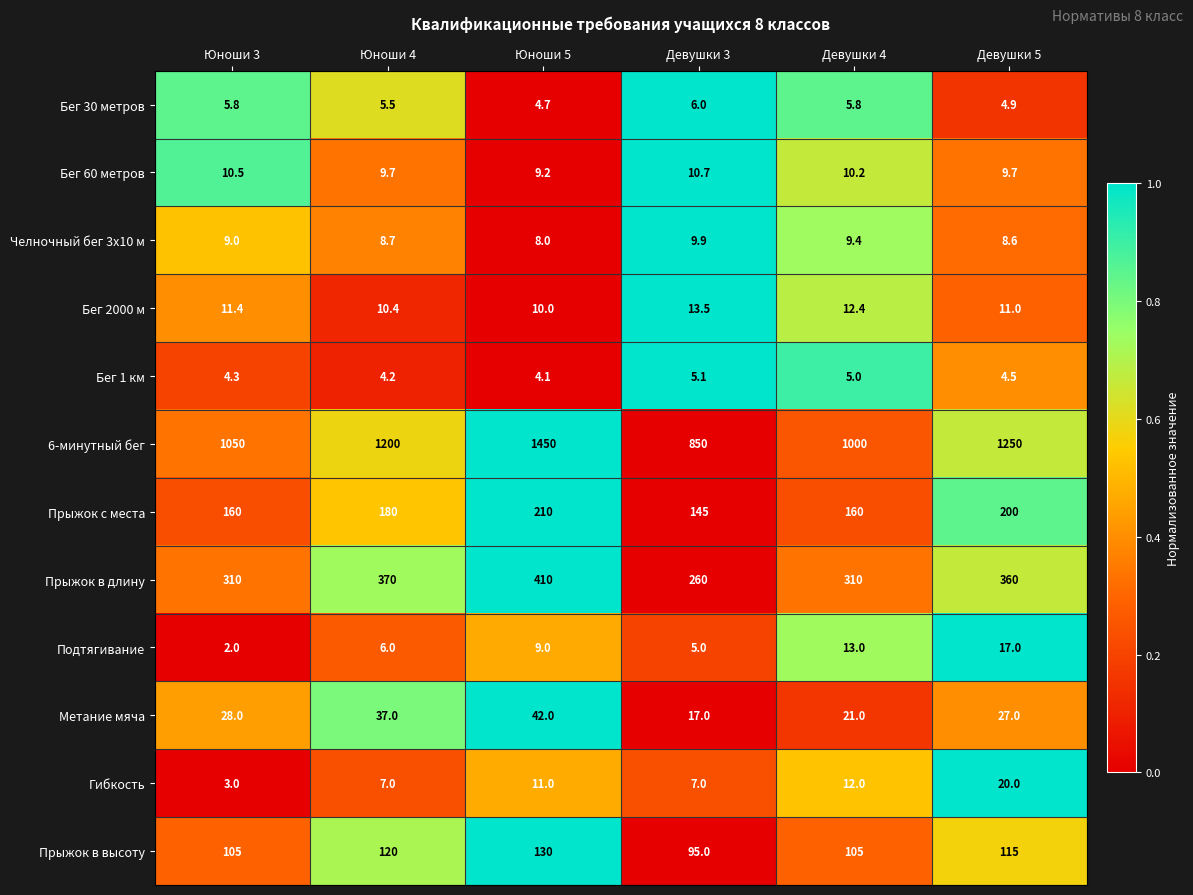

What is the difference between the second highest and second lowest values in the Гибкость series?

5.0